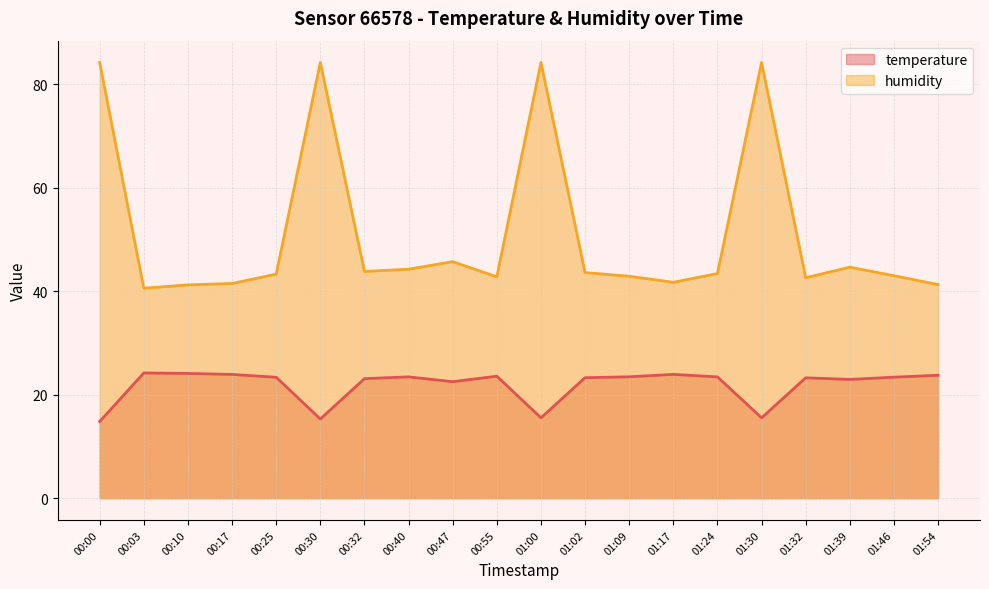

Rank the series by their average value, from lowest to highest.

temperature, humidity